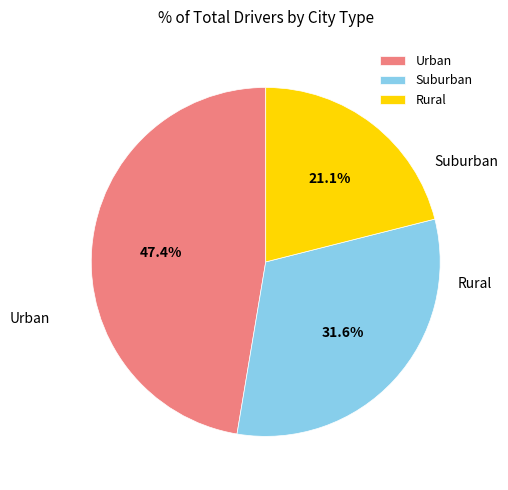

Is there any slice that represents more than half of the pie?

No